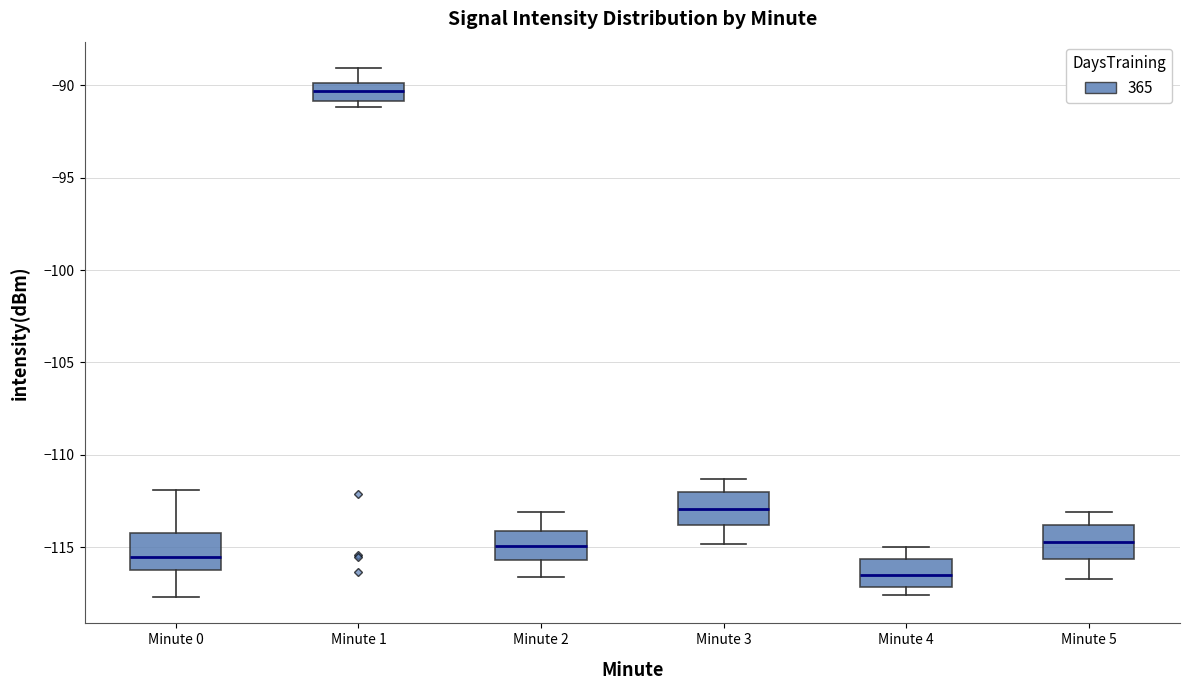

Where does the lower whisker of the box for Minute 3 end on the y-axis? The values are not printed on the chart, so give them approximately, as read against the axis.

-115.0